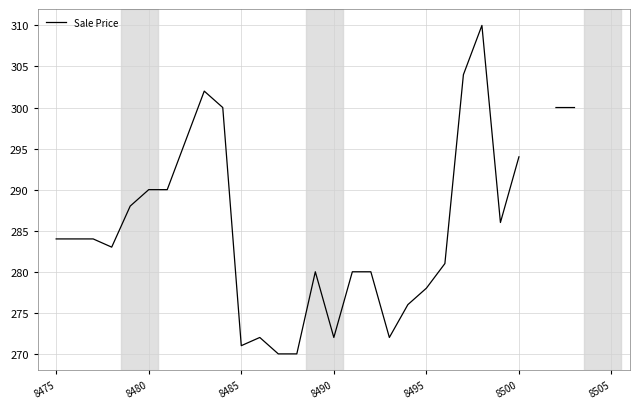

True or false: there are more than 0 points higher than both neighbors.

True